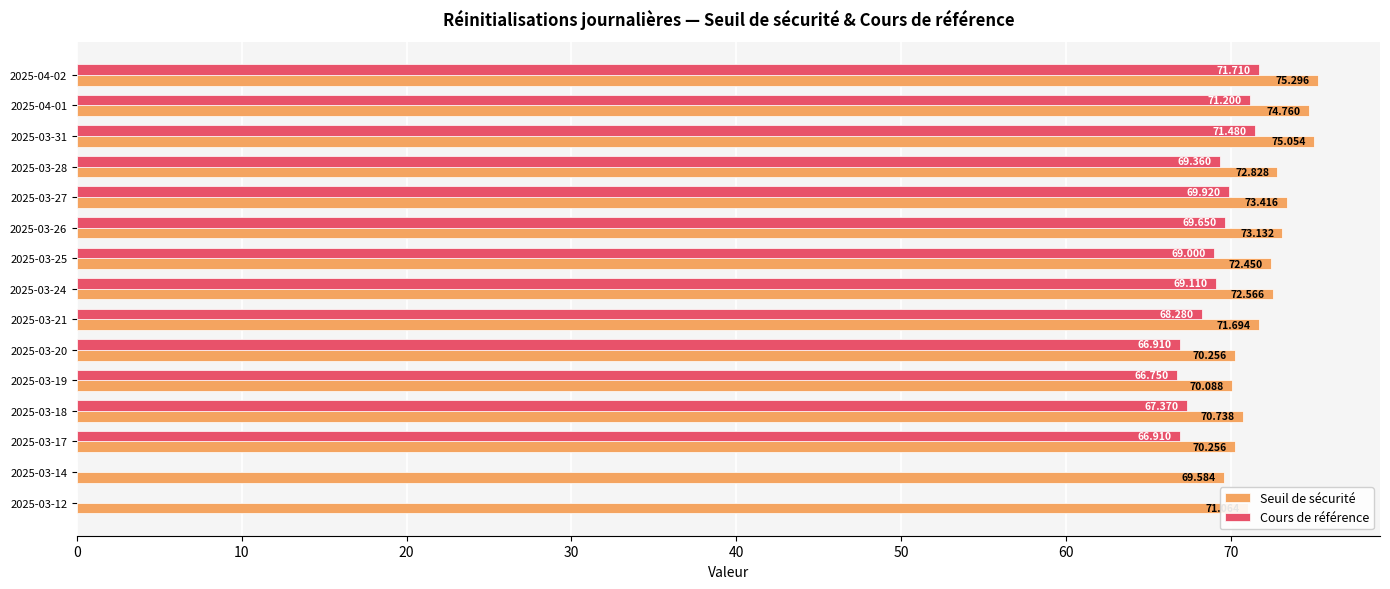

Which series has the largest total across all categories?

Seuil de sécurité